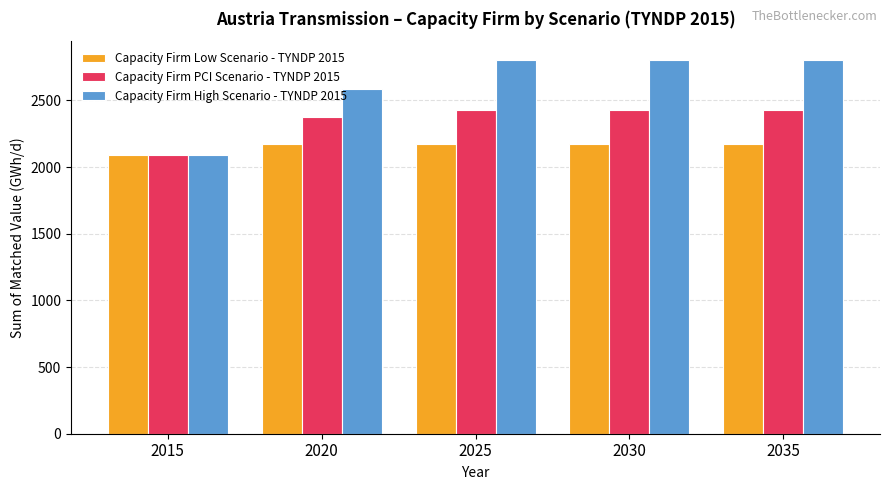

What is the value of the Capacity Firm Low Scenario - TYNDP 2015 bar at the 2nd from the left?

2172.2